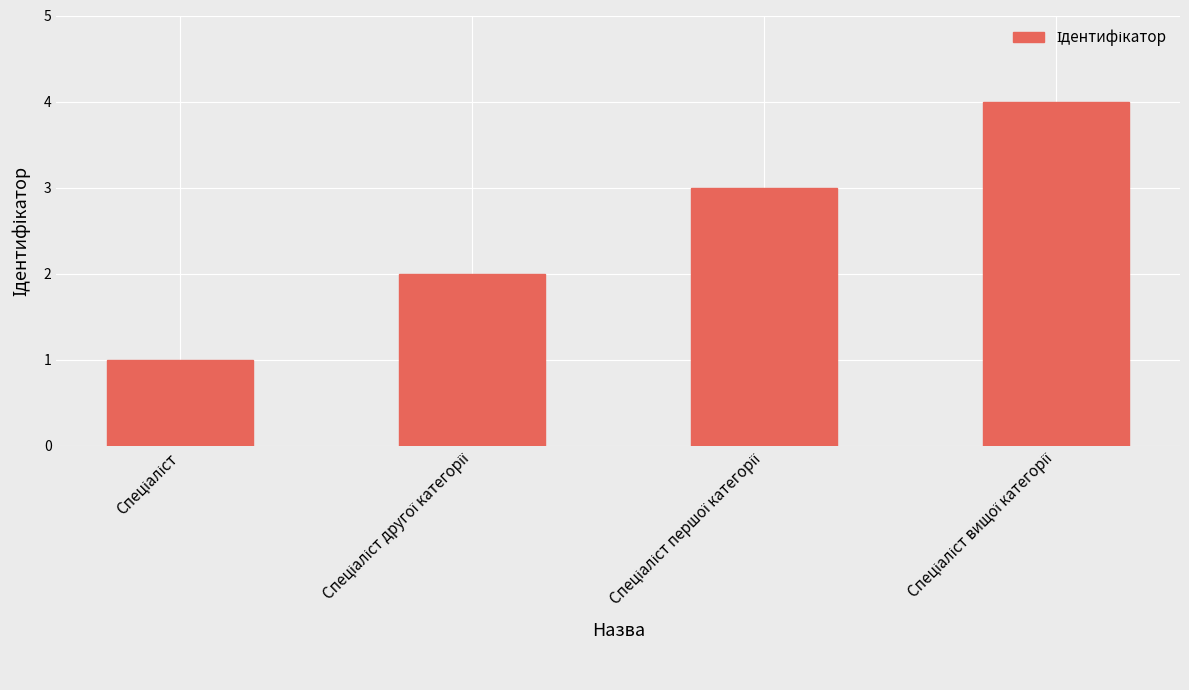

Count the number of categories in the chart.

4